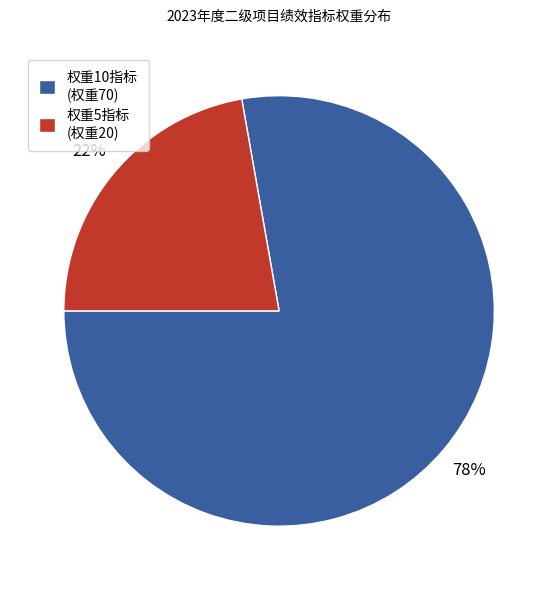

Which has a higher value, 权重10指标 (权重70) or 权重5指标 (权重20)?

权重10指标 (权重70)